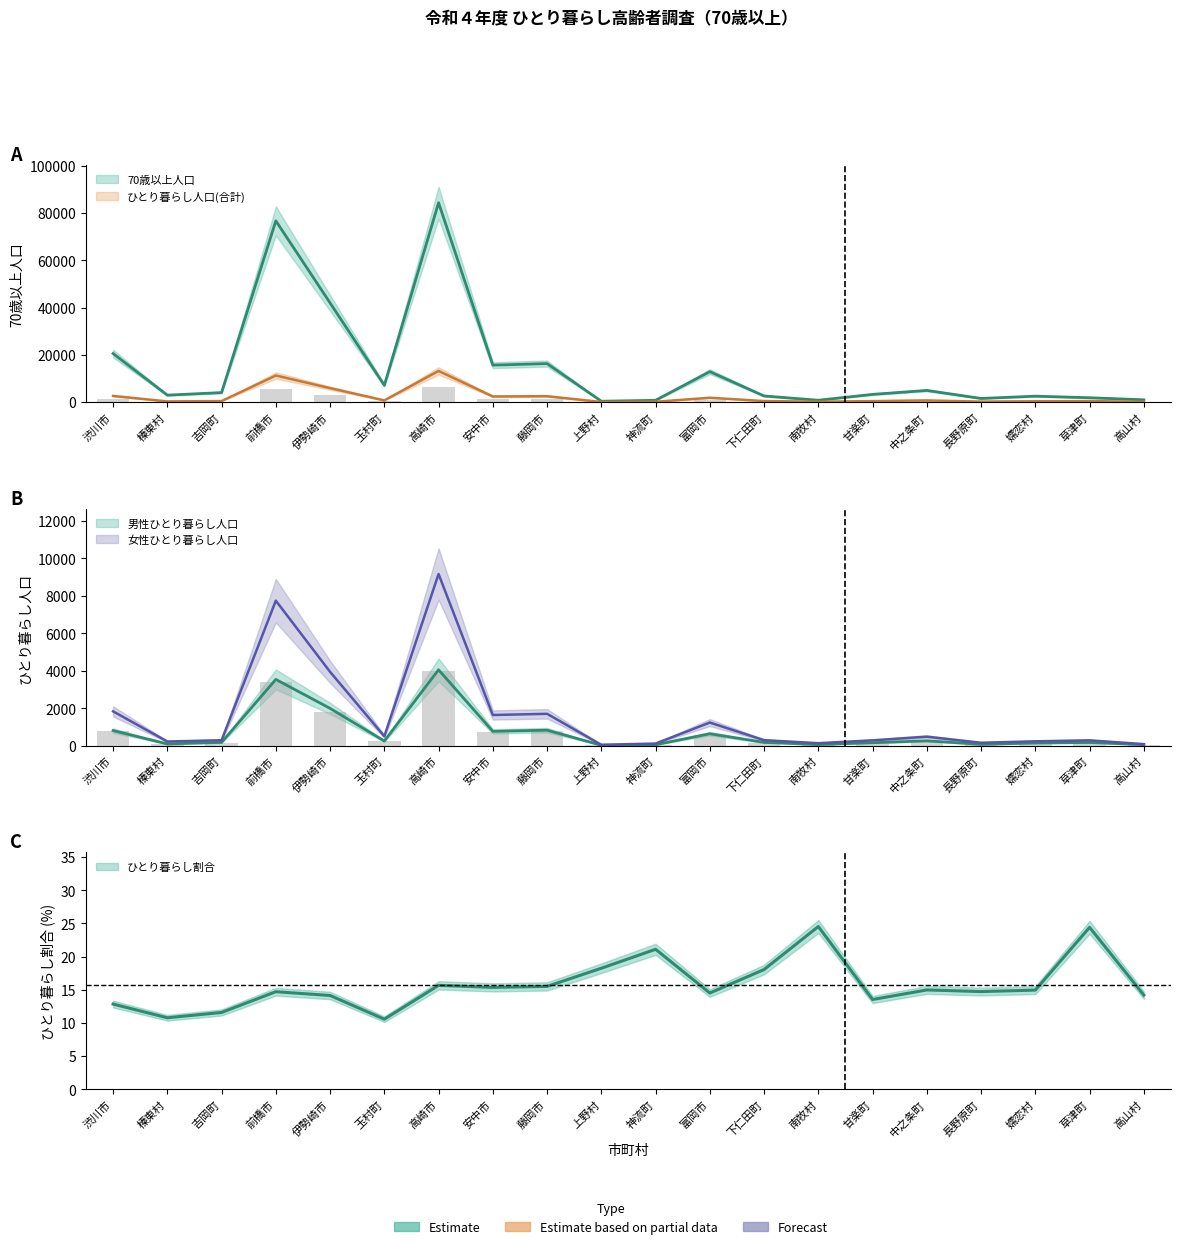

How many groups of bars are there?

20